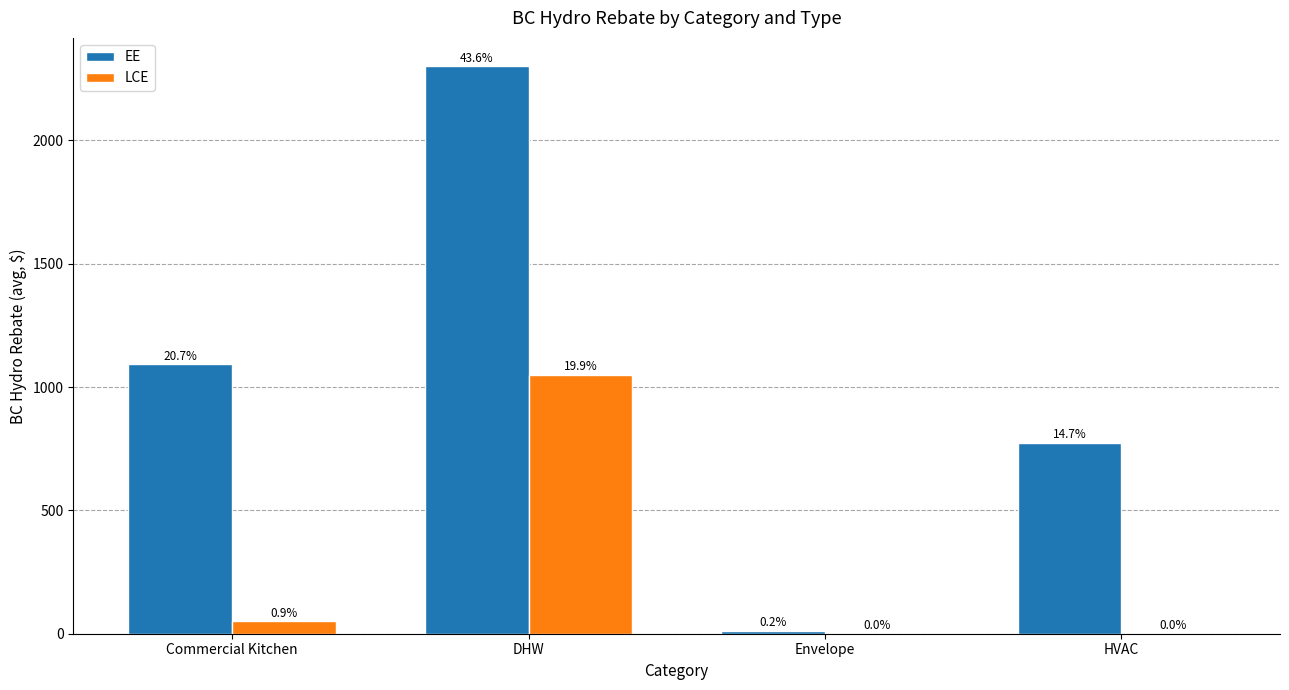

Are the bars grouped side by side (vs. stacked)?

Yes